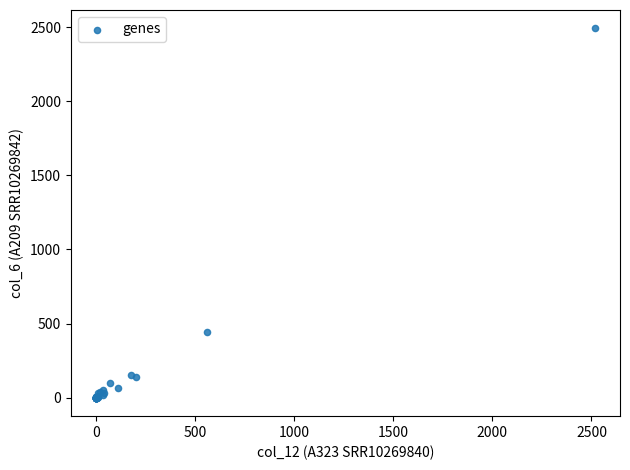

What Y value in the scatter plot is closest to 1245?

442.7